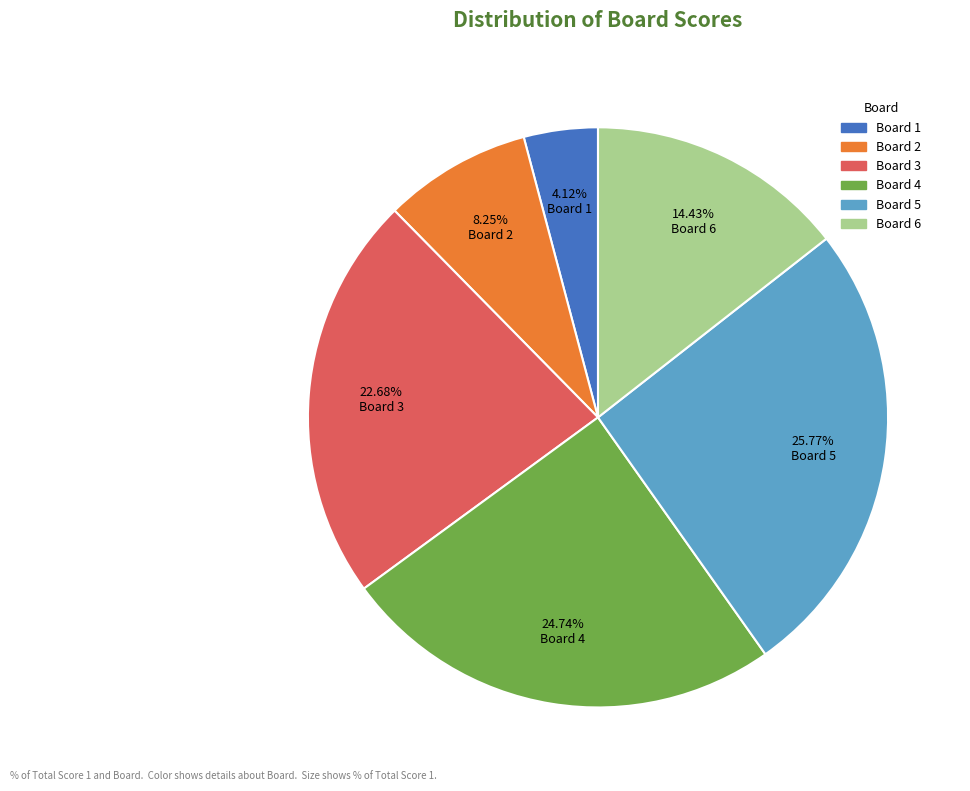

Does any single category account for the majority?

No